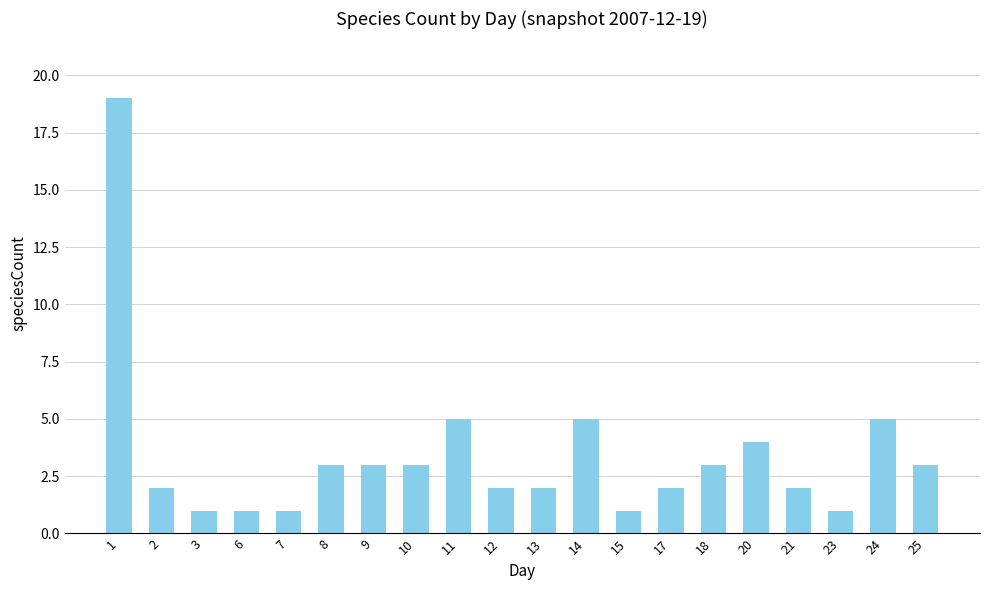

What is the maximum value shown in the chart?

19